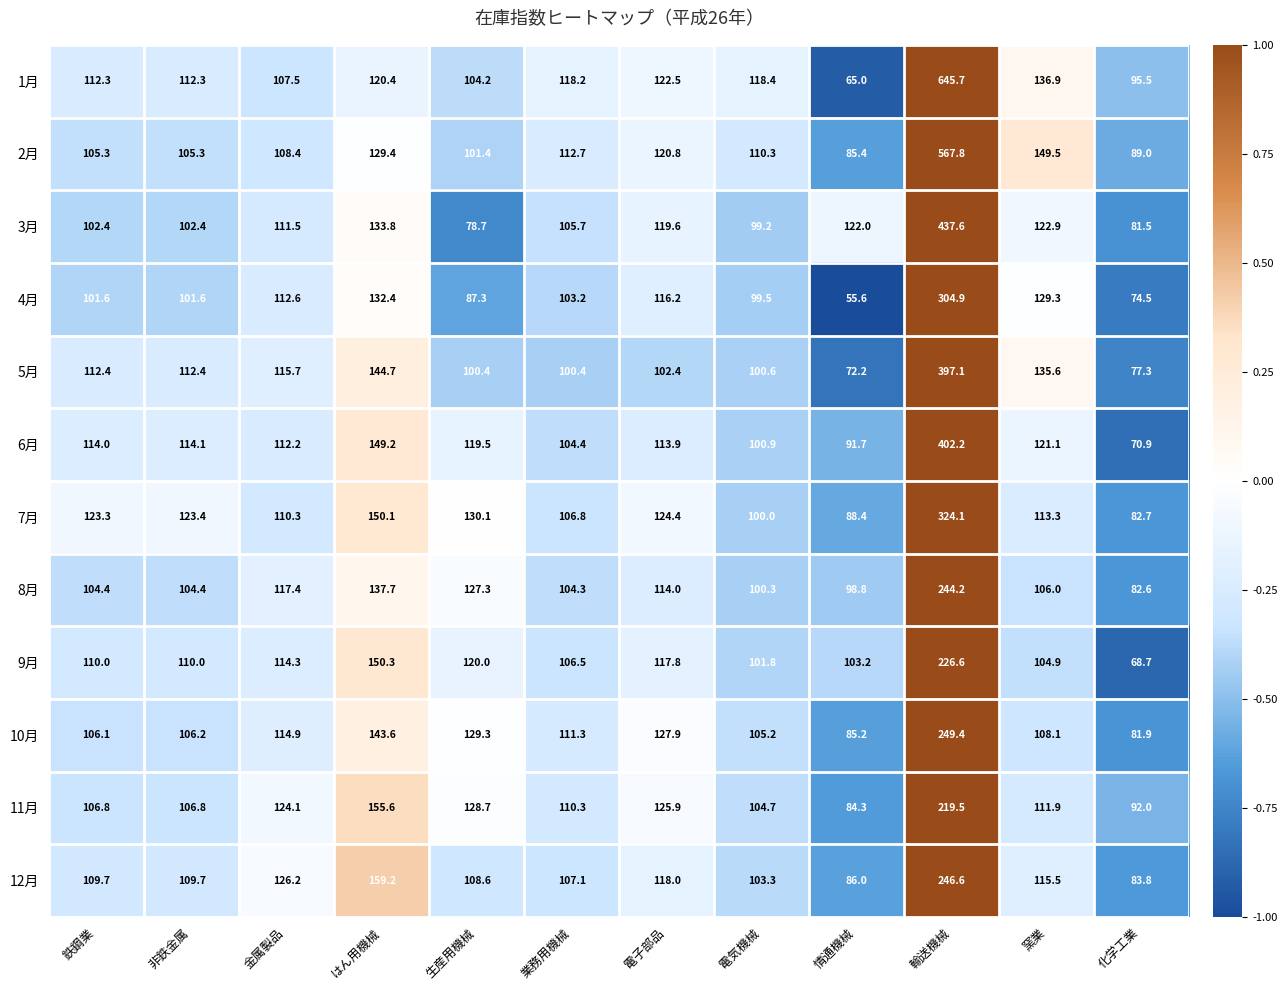

The 7月 series shows 100.0 at 電気機械. True or false?

True